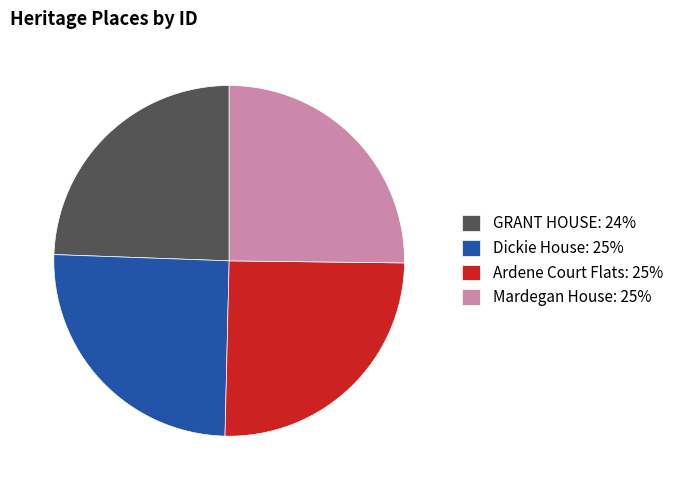

Is there a majority slice in this chart?

No